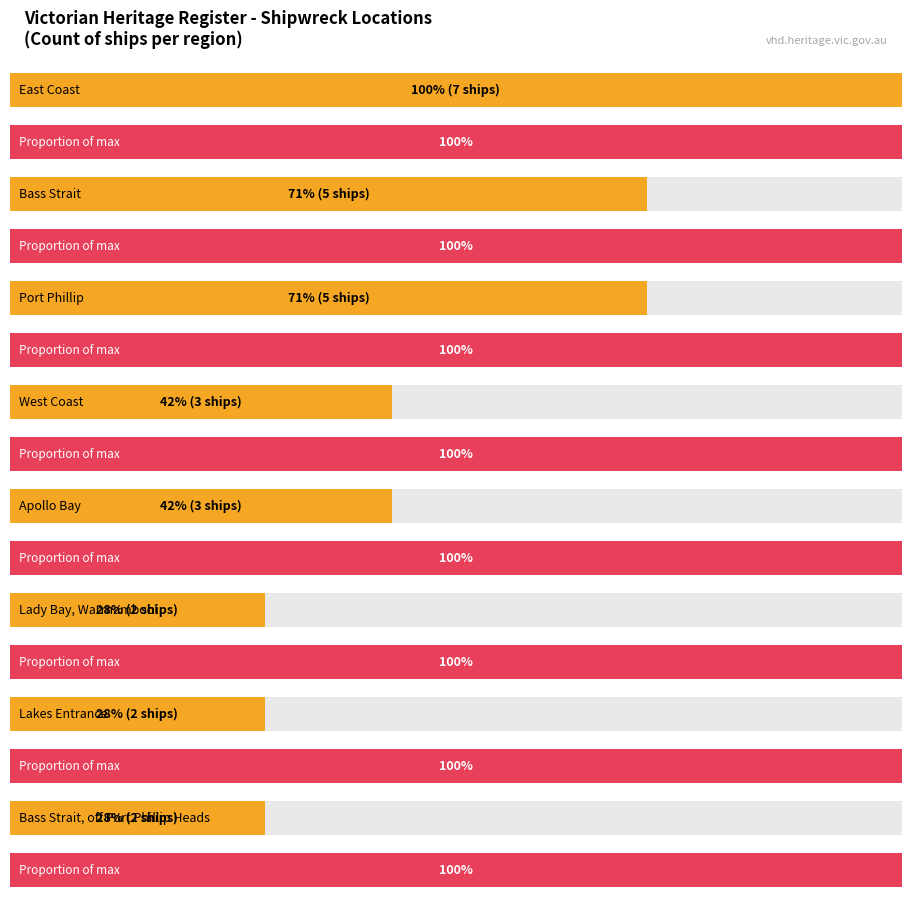

What is the difference between the second highest and second lowest values?

3